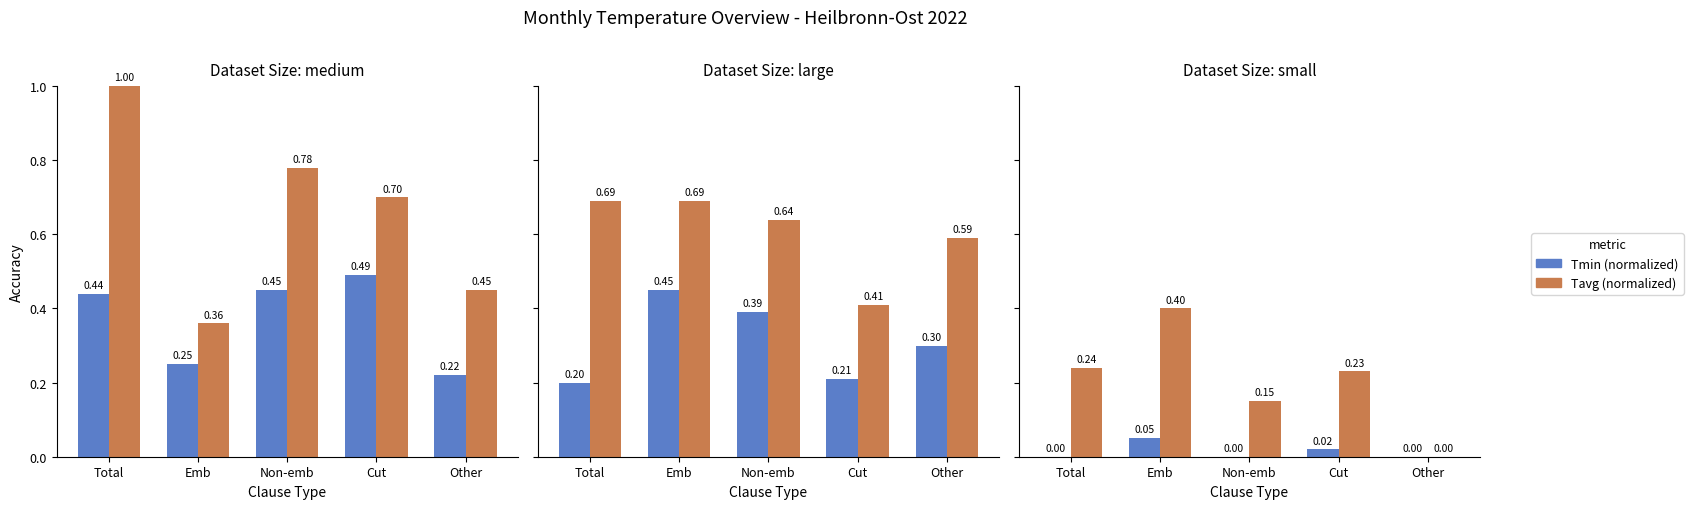

Which series has the largest total across all categories?

Tavg (normalized)